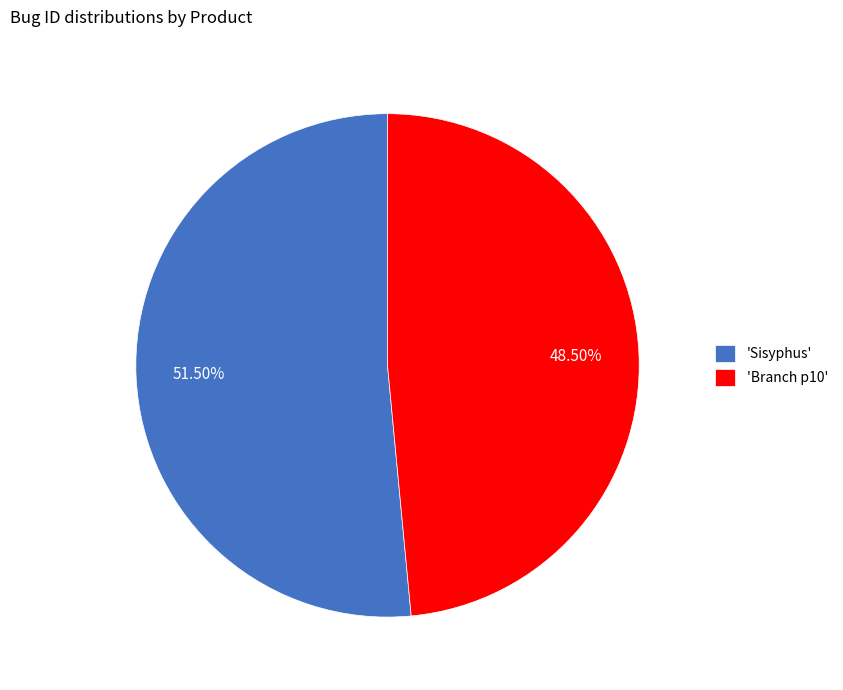

Between 'Sisyphus' and 'Branch p10', which is larger?

'Sisyphus'